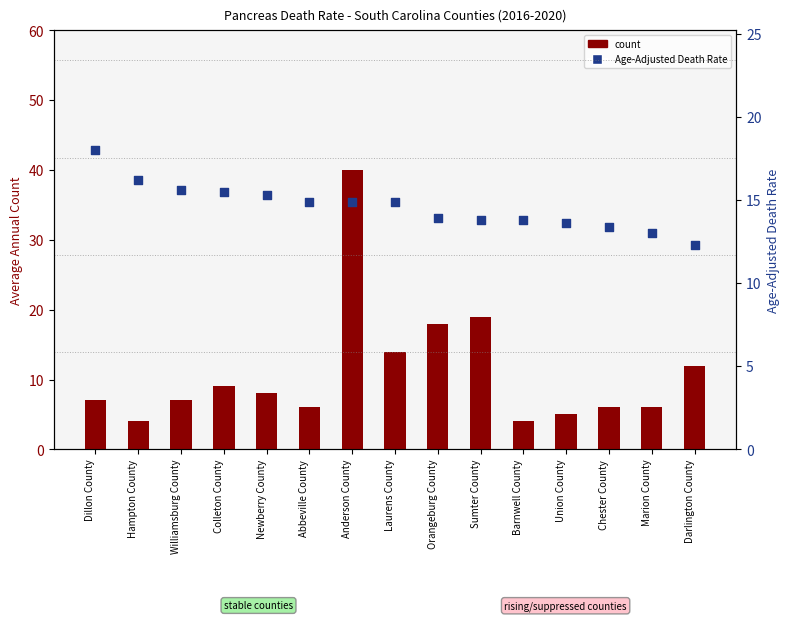

Which series has the largest total across all categories?

Age-Adjusted Death Rate